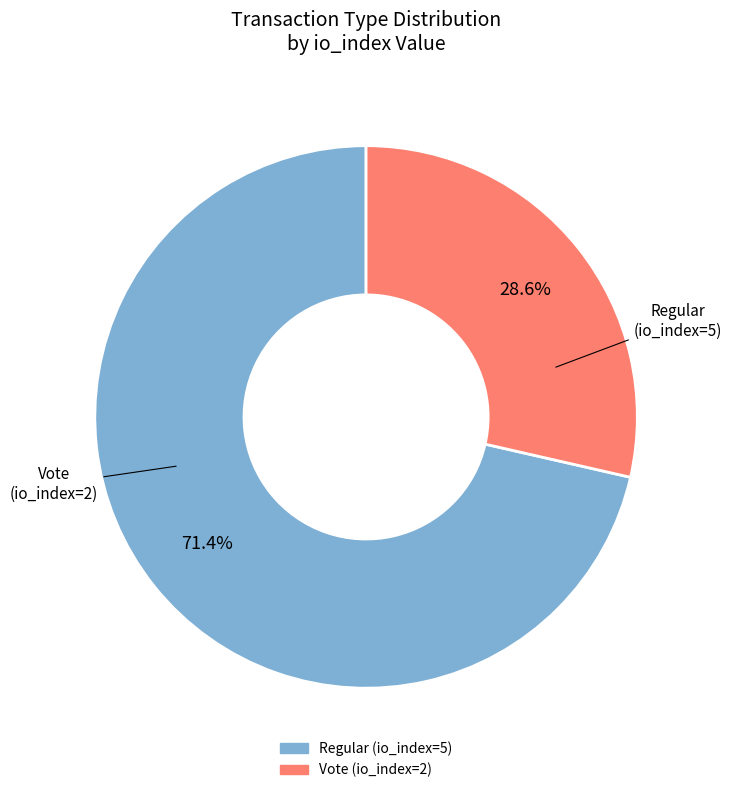

What percentage is the Regular (io_index=5) slice, to the nearest percent?

71%